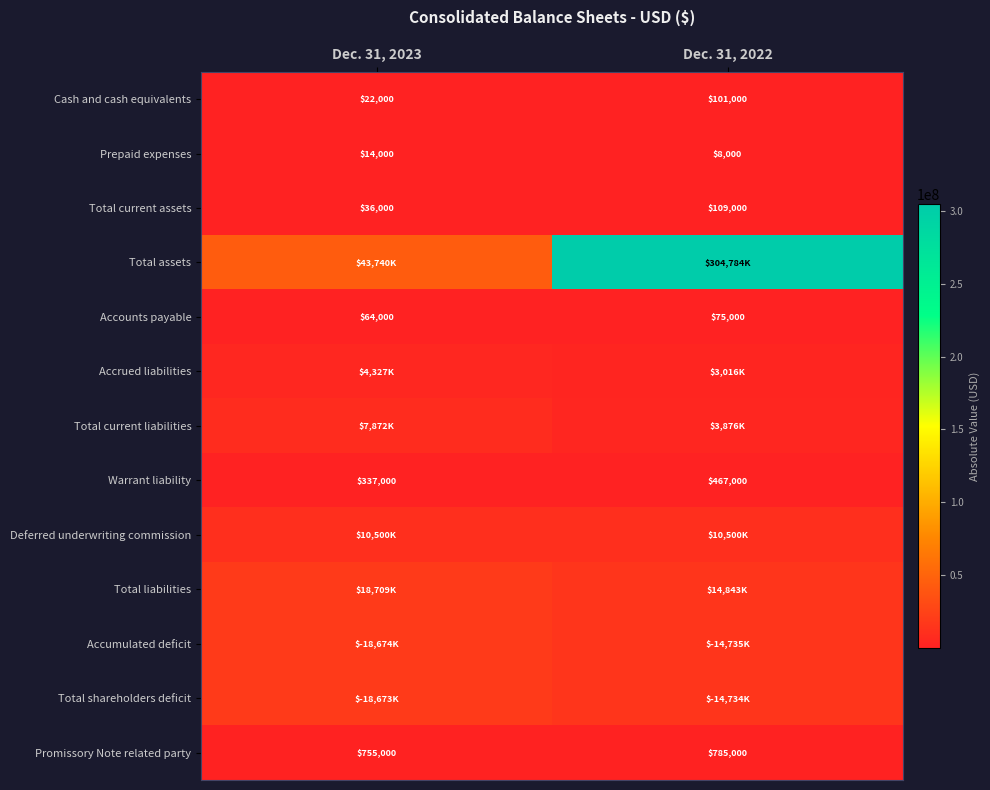

What is the difference between the Cash and cash equivalents values at Dec. 31, 2022 and Dec. 31, 2023?

79000